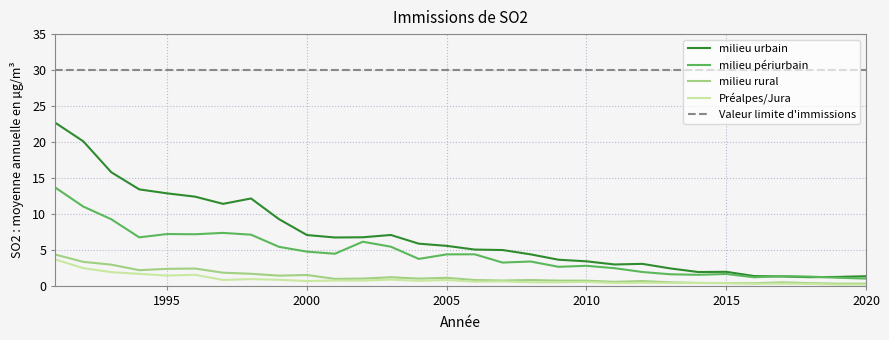

Which series has the largest range (max minus min)?

milieu urbain